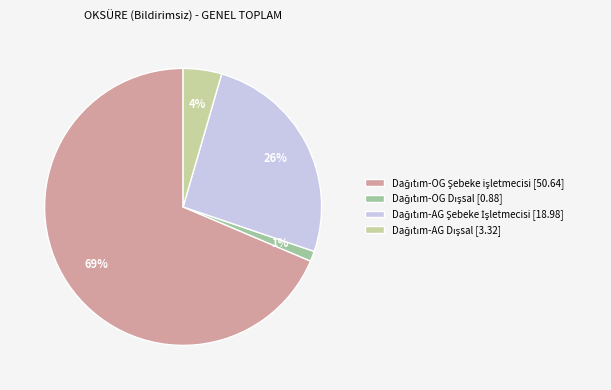

To the nearest percent, what is the average slice percentage?

25%